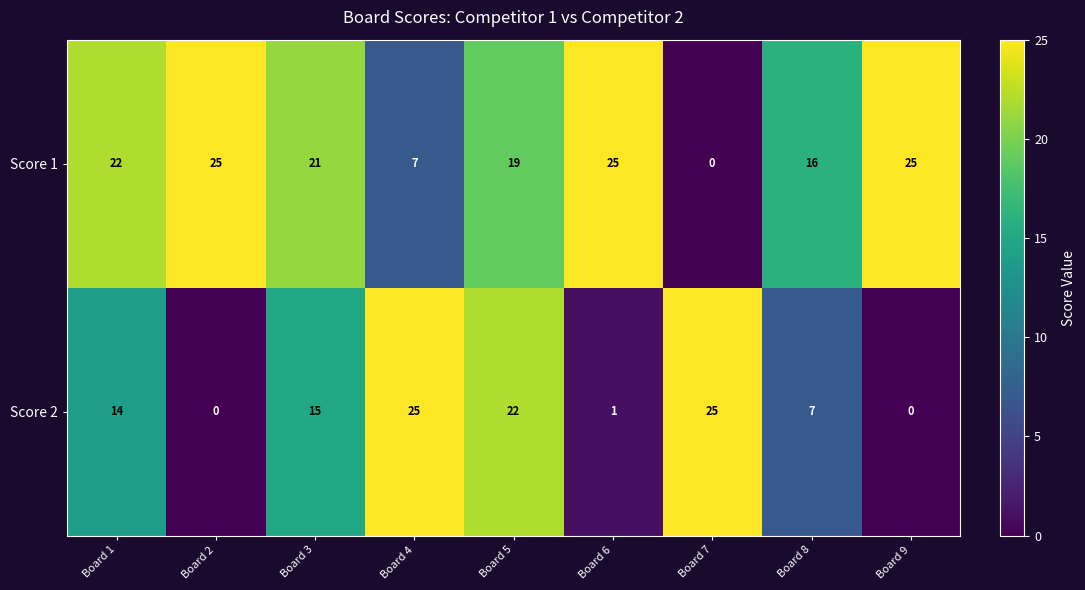

Reading right to left, extract all data points from this chart.

Score 1: Board 9=25	Board 8=16	Board 7=0	Board 6=25	Board 5=19	Board 4=7	Board 3=21	Board 2=25	Board 1=22
Score 2: Board 9=0	Board 8=7	Board 7=25	Board 6=1	Board 5=22	Board 4=25	Board 3=15	Board 2=0	Board 1=14